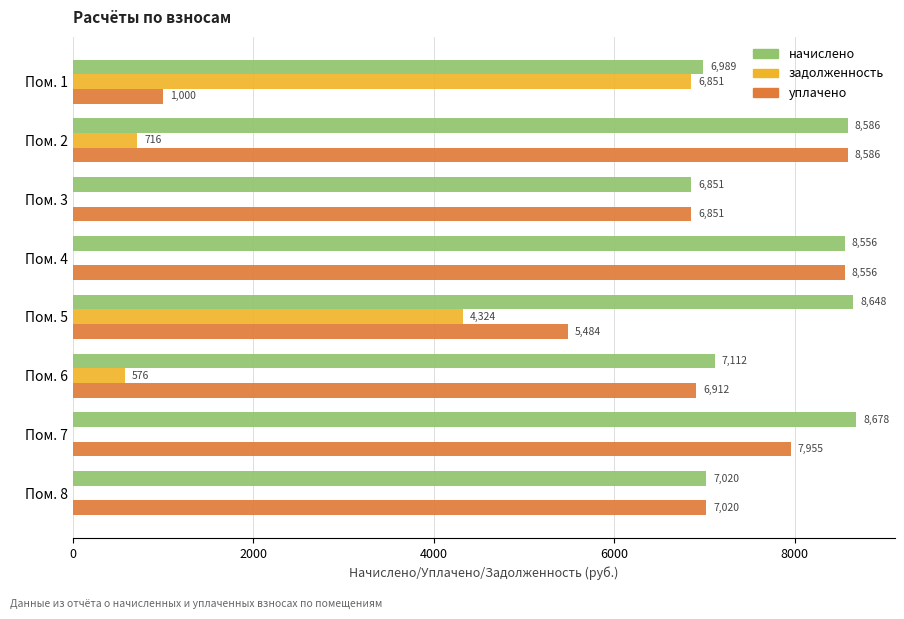

What is the sum of the задолженность values at Пом. 7 and Пом. 6?

576.0